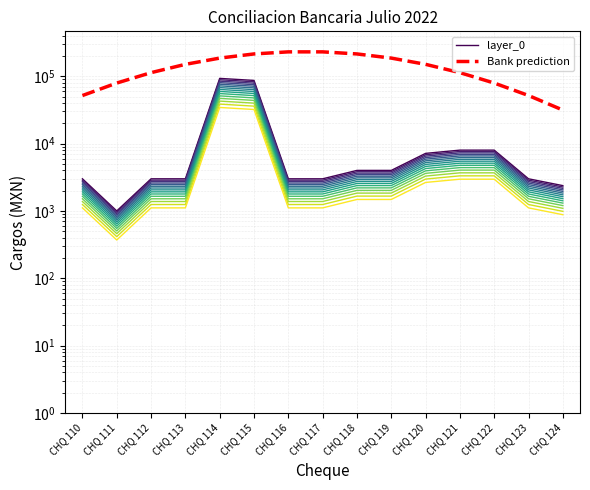

True or false: Bank prediction has a value of 73213.9 at CHQ 123.

False